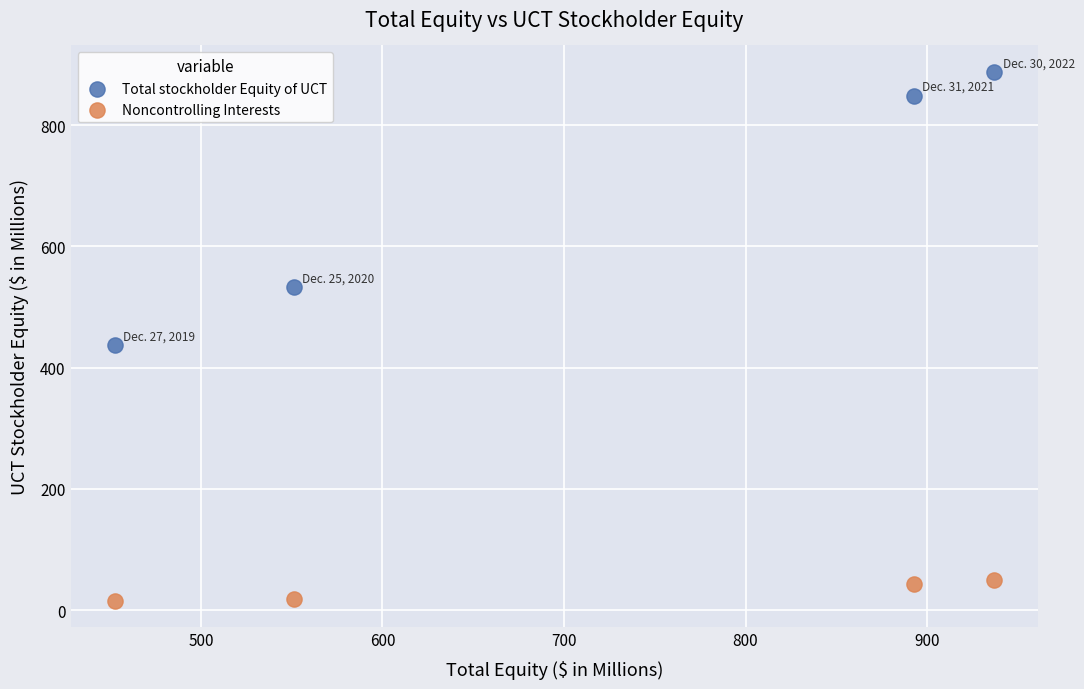

Across all data points, what is the range of Y values (max minus min)?

872.1